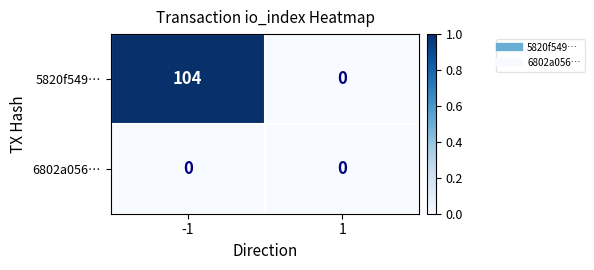

Reading right to left, transcribe all the data shown in this chart.

5820f549…: 0	104
6802a056…: 0	0